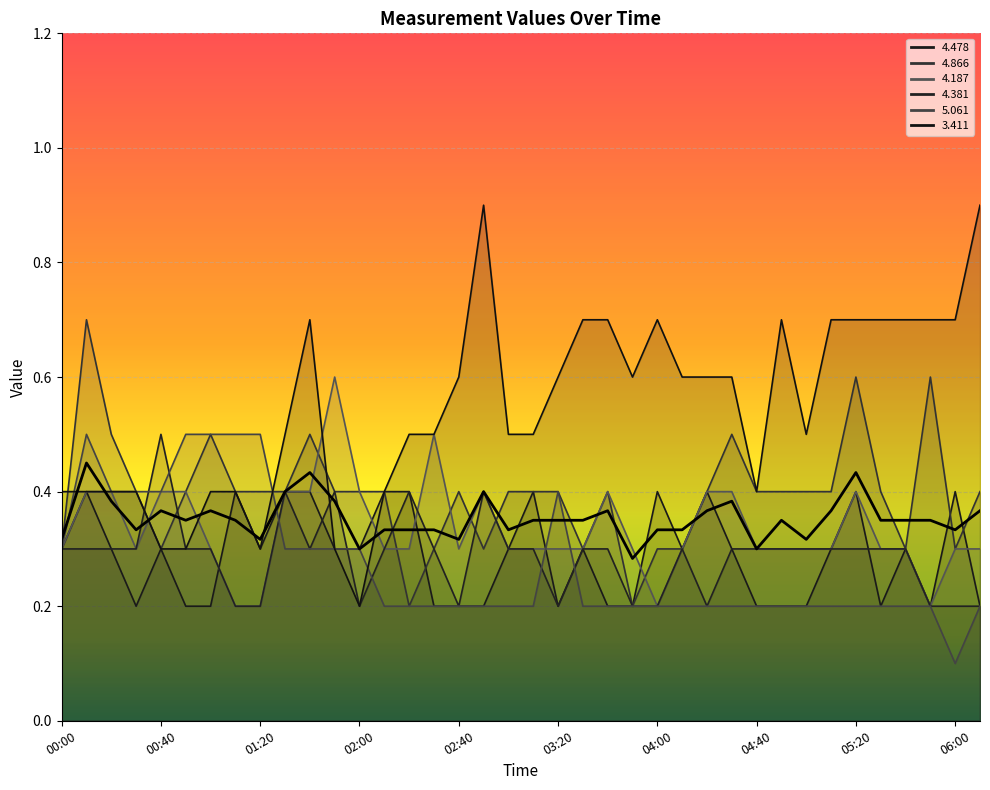

Reading right to left, transcribe all the data shown in this chart.

4.478: 0.2	0.4	0.2	0.3	0.2	0.4	0.3	0.2	0.2	0.2	0.3	0.4	0.3	0.4	0.2	0.2	0.3	0.2	0.4	0.3	0.2	0.2	0.2	0.4	0.4	0.3	0.3	0.4	0.4	0.3	0.4	0.2	0.2	0.3	0.2	0.3	0.4	0.3
4.866: 0.4	0.3	0.6	0.3	0.4	0.6	0.4	0.4	0.4	0.4	0.5	0.4	0.3	0.3	0.2	0.4	0.3	0.4	0.4	0.4	0.3	0.4	0.3	0.2	0.4	0.4	0.4	0.5	0.4	0.4	0.4	0.5	0.4	0.3	0.4	0.5	0.7	0.3
4.187: 0.3	0.3	0.2	0.3	0.3	0.4	0.3	0.3	0.3	0.3	0.4	0.4	0.3	0.2	0.3	0.4	0.3	0.3	0.3	0.3	0.4	0.3	0.5	0.3	0.3	0.4	0.6	0.4	0.4	0.2	0.2	0.3	0.4	0.4	0.3	0.4	0.4	0.3
4.381: 0.2	0.2	0.2	0.3	0.3	0.3	0.3	0.3	0.3	0.3	0.3	0.2	0.3	0.2	0.2	0.3	0.3	0.2	0.3	0.3	0.4	0.2	0.3	0.4	0.3	0.2	0.4	0.3	0.4	0.2	0.2	0.3	0.3	0.5	0.3	0.3	0.3	0.3
5.061: 0.2	0.1	0.2	0.2	0.2	0.2	0.2	0.2	0.2	0.2	0.2	0.2	0.2	0.2	0.2	0.2	0.2	0.4	0.2	0.2	0.2	0.2	0.2	0.2	0.2	0.3	0.3	0.3	0.3	0.5	0.5	0.5	0.5	0.4	0.4	0.4	0.5	0.3
3.411: 0.9	0.7	0.7	0.7	0.7	0.7	0.7	0.5	0.7	0.4	0.6	0.6	0.6	0.7	0.6	0.7	0.7	0.6	0.5	0.5	0.9	0.6	0.5	0.5	0.4	0.2	0.3	0.7	0.5	0.3	0.4	0.4	0.3	0.3	0.4	0.4	0.4	0.4